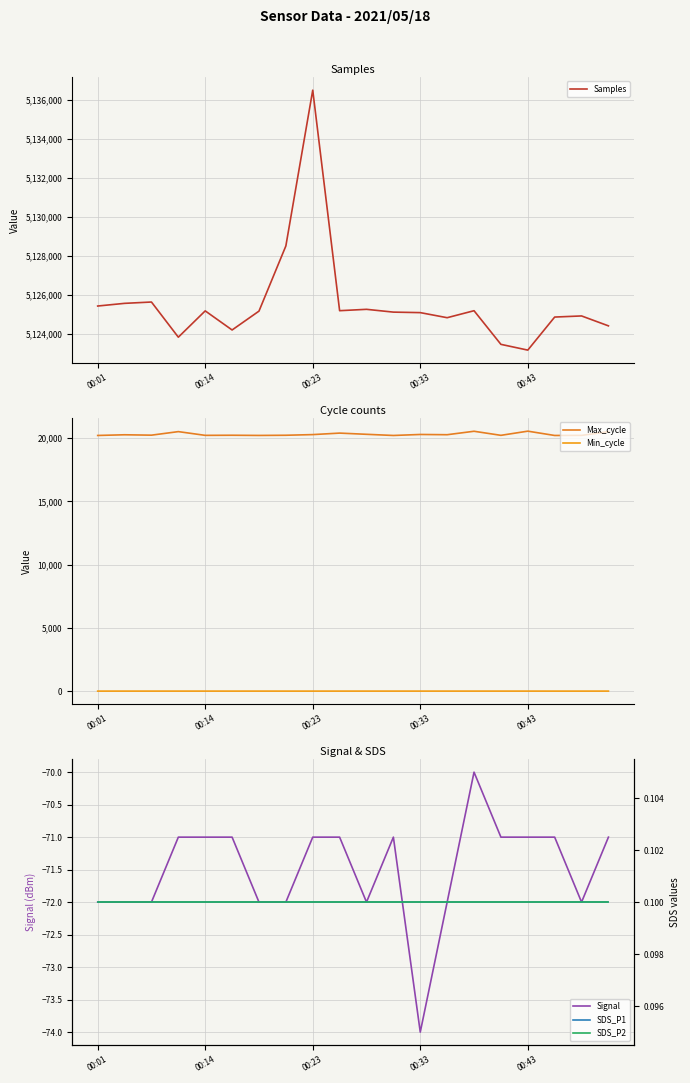

What is the difference between the highest and lowest values at 6?

5125251.0